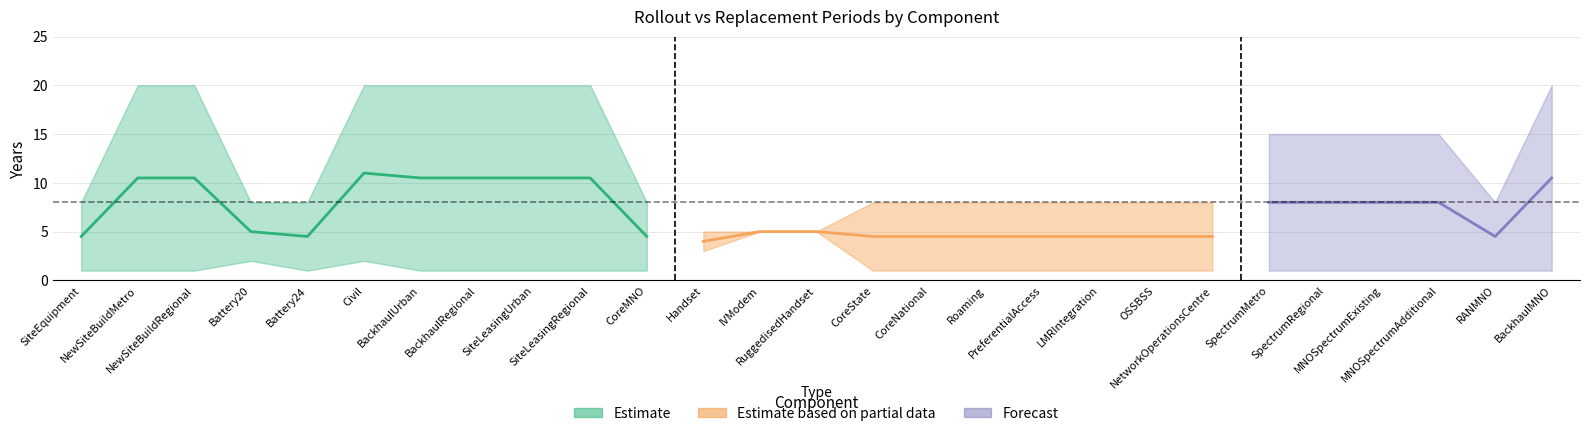

Between which two adjacent categories do REPLACEMENT and ROLLOUT first intersect?

CoreMNO and Handset